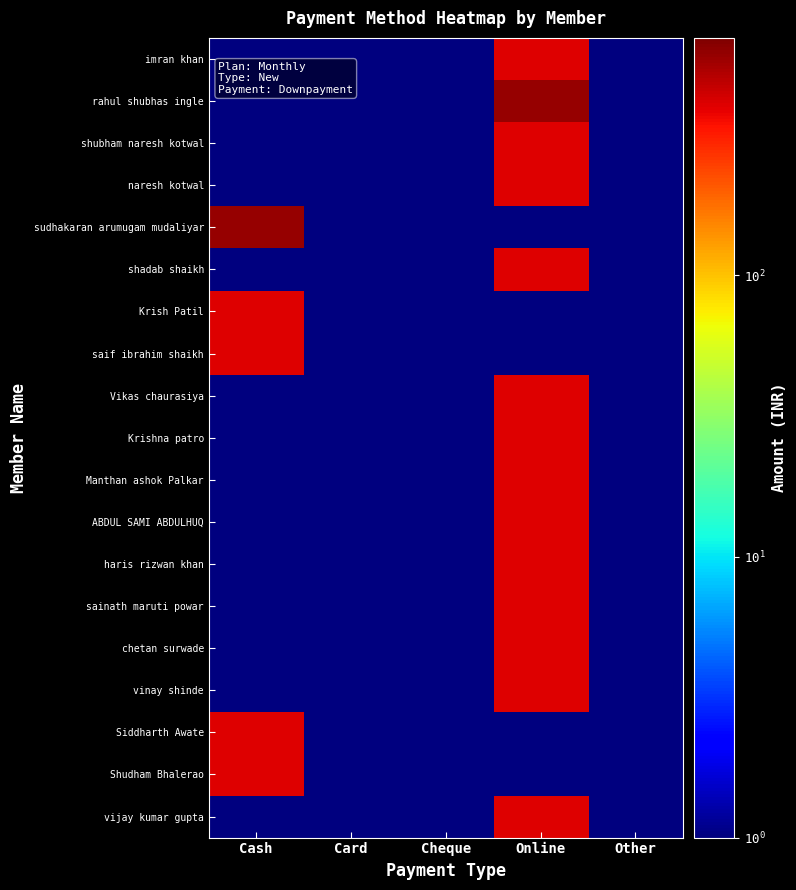

Reading left to right, list all the values displayed in this chart.

imran khan: Cash=1	Card=1	Cheque=1	Online=401	Other=1
rahul shubhas ingle: Cash=1	Card=1	Cheque=1	Online=601	Other=1
shubham naresh kotwal: Cash=1	Card=1	Cheque=1	Online=401	Other=1
naresh kotwal: Cash=1	Card=1	Cheque=1	Online=401	Other=1
sudhakaran arumugam mudaliyar: Cash=601	Card=1	Cheque=1	Online=1	Other=1
shadab shaikh: Cash=1	Card=1	Cheque=1	Online=401	Other=1
Krish Patil: Cash=401	Card=1	Cheque=1	Online=1	Other=1
saif ibrahim shaikh: Cash=401	Card=1	Cheque=1	Online=1	Other=1
Vikas chaurasiya: Cash=1	Card=1	Cheque=1	Online=401	Other=1
Krishna patro: Cash=1	Card=1	Cheque=1	Online=401	Other=1
Manthan ashok Palkar: Cash=1	Card=1	Cheque=1	Online=401	Other=1
ABDUL SAMI ABDULHUQ: Cash=1	Card=1	Cheque=1	Online=401	Other=1
haris rizwan khan: Cash=1	Card=1	Cheque=1	Online=401	Other=1
sainath maruti powar: Cash=1	Card=1	Cheque=1	Online=401	Other=1
chetan surwade: Cash=1	Card=1	Cheque=1	Online=401	Other=1
vinay shinde: Cash=1	Card=1	Cheque=1	Online=401	Other=1
Siddharth Awate: Cash=401	Card=1	Cheque=1	Online=1	Other=1
Shudham Bhalerao: Cash=401	Card=1	Cheque=1	Online=1	Other=1
vijay kumar gupta: Cash=1	Card=1	Cheque=1	Online=401	Other=1